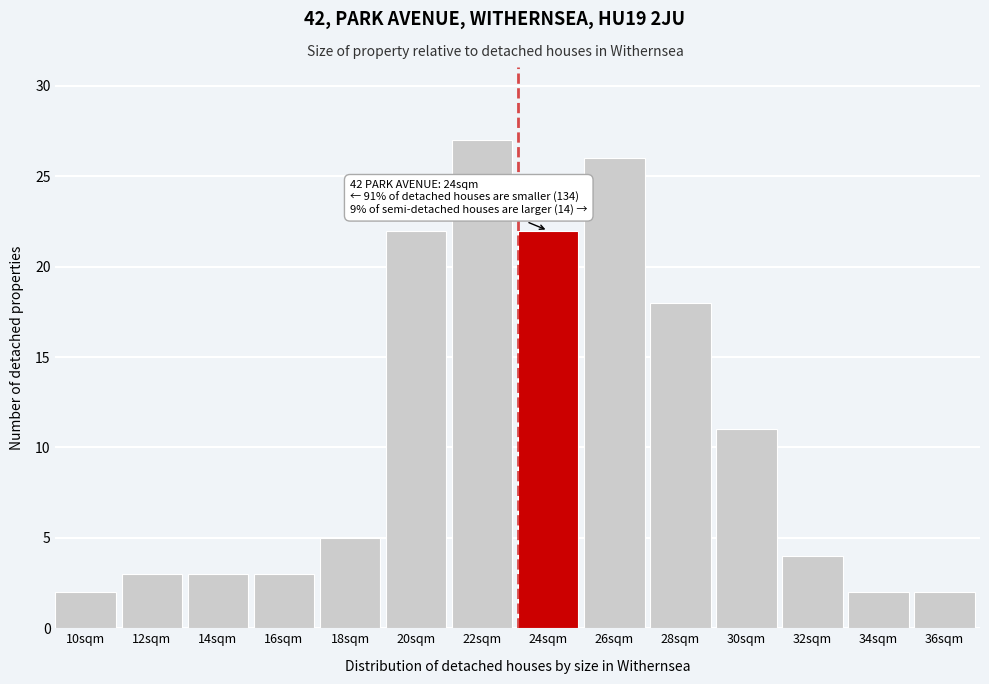

Reading left to right, extract all data points from this chart.

10sqm=2	12sqm=3	14sqm=3	16sqm=3	18sqm=5	20sqm=22	22sqm=27	24sqm=22	26sqm=26	28sqm=18	30sqm=11	32sqm=4	34sqm=2	36sqm=2